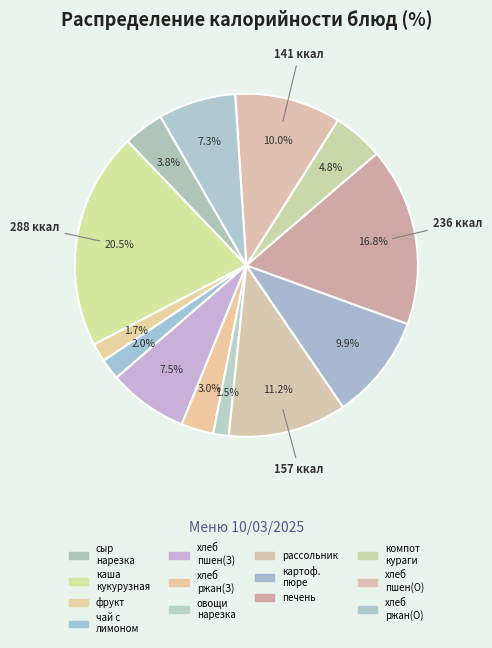

How many segments does this pie chart have?

13